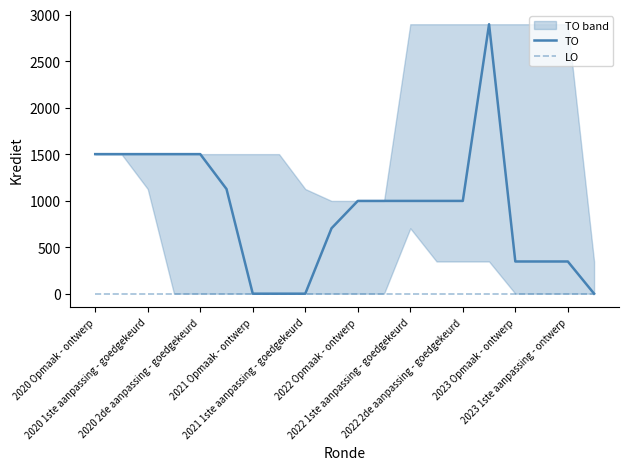

How many data points does each series have?

20